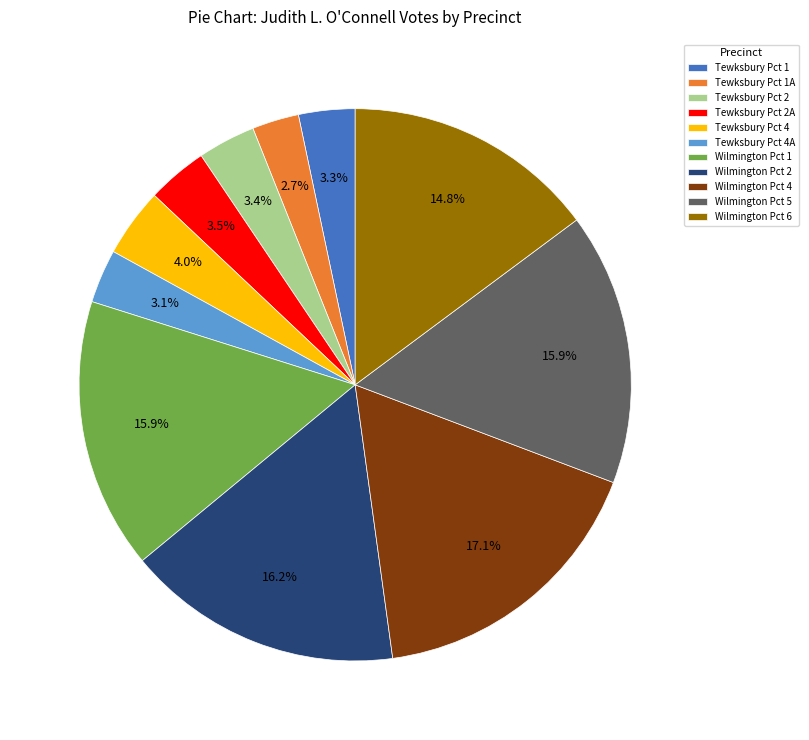

How many segments does this pie chart have?

11